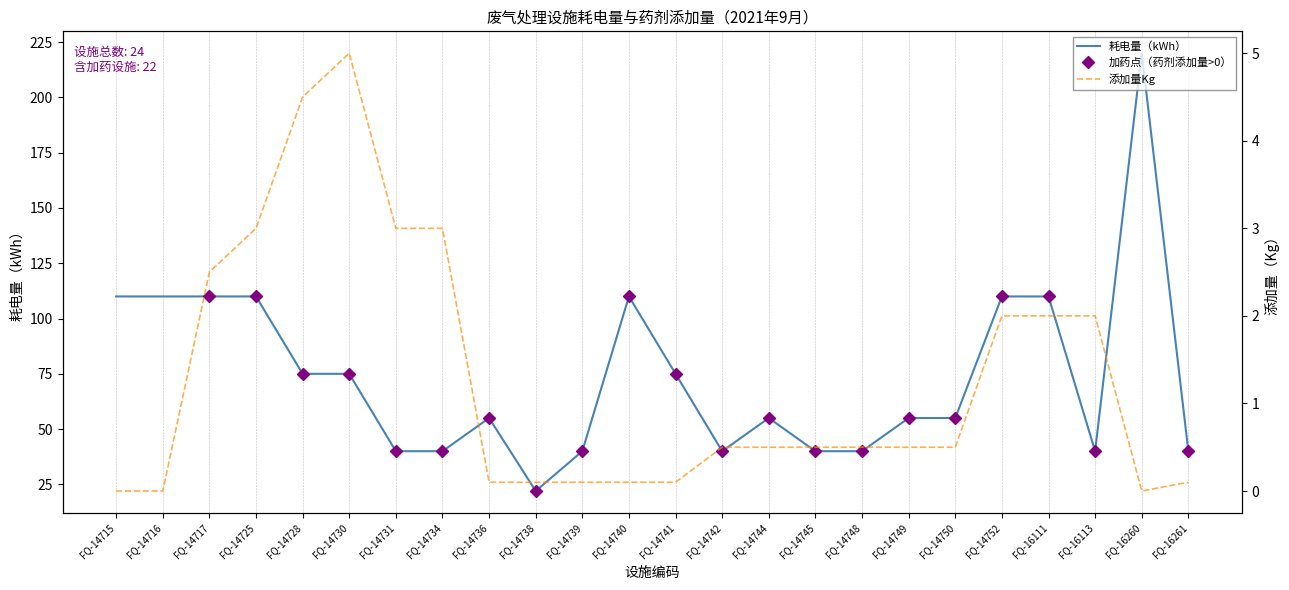

What is the highest value of the 添加量Kg series?

5.0